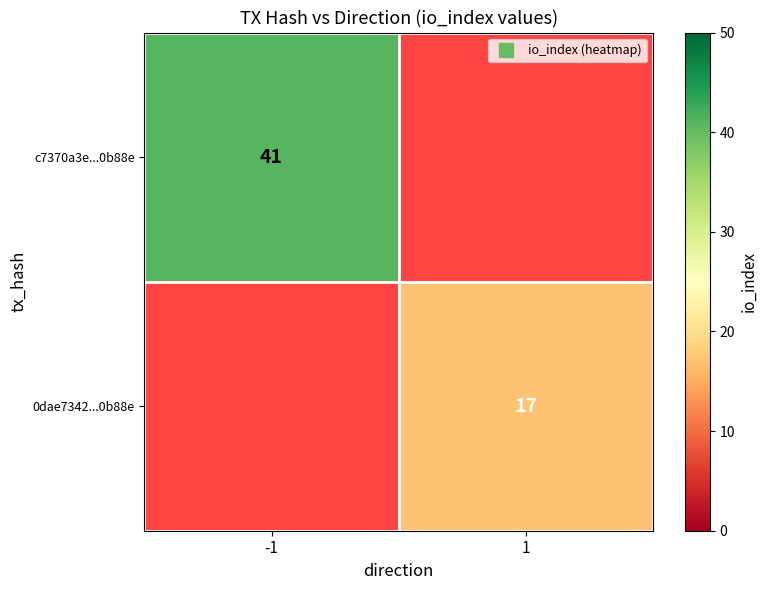

What is the approximate value of c7370a3e...0b88e at -1?

41.0